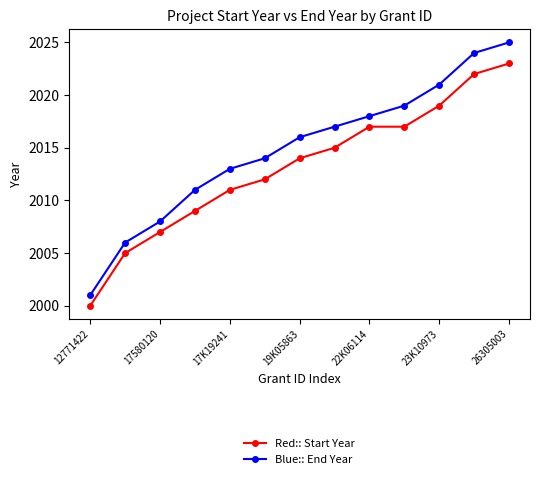

What is the greatest value displayed?

2025